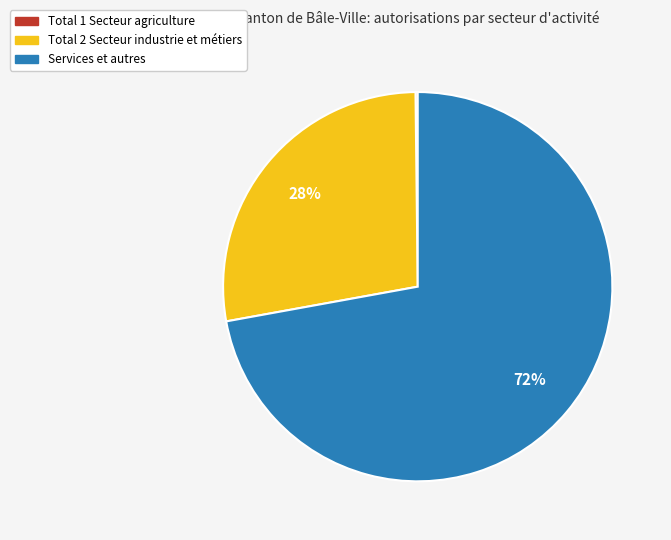

Which slice is the largest?

Services et autres